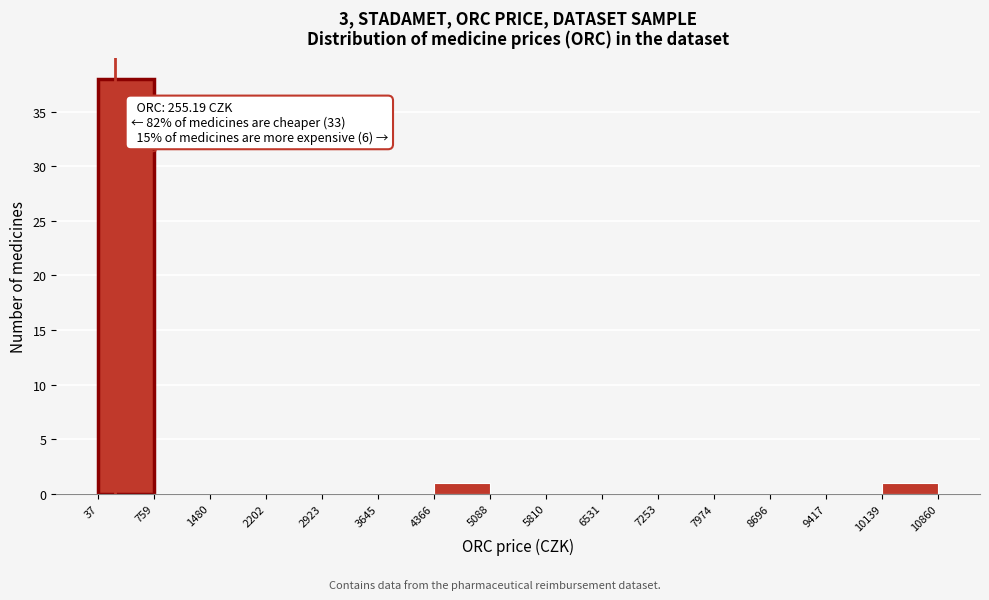

Which range on the x-axis has the tallest bar?

37 to 759